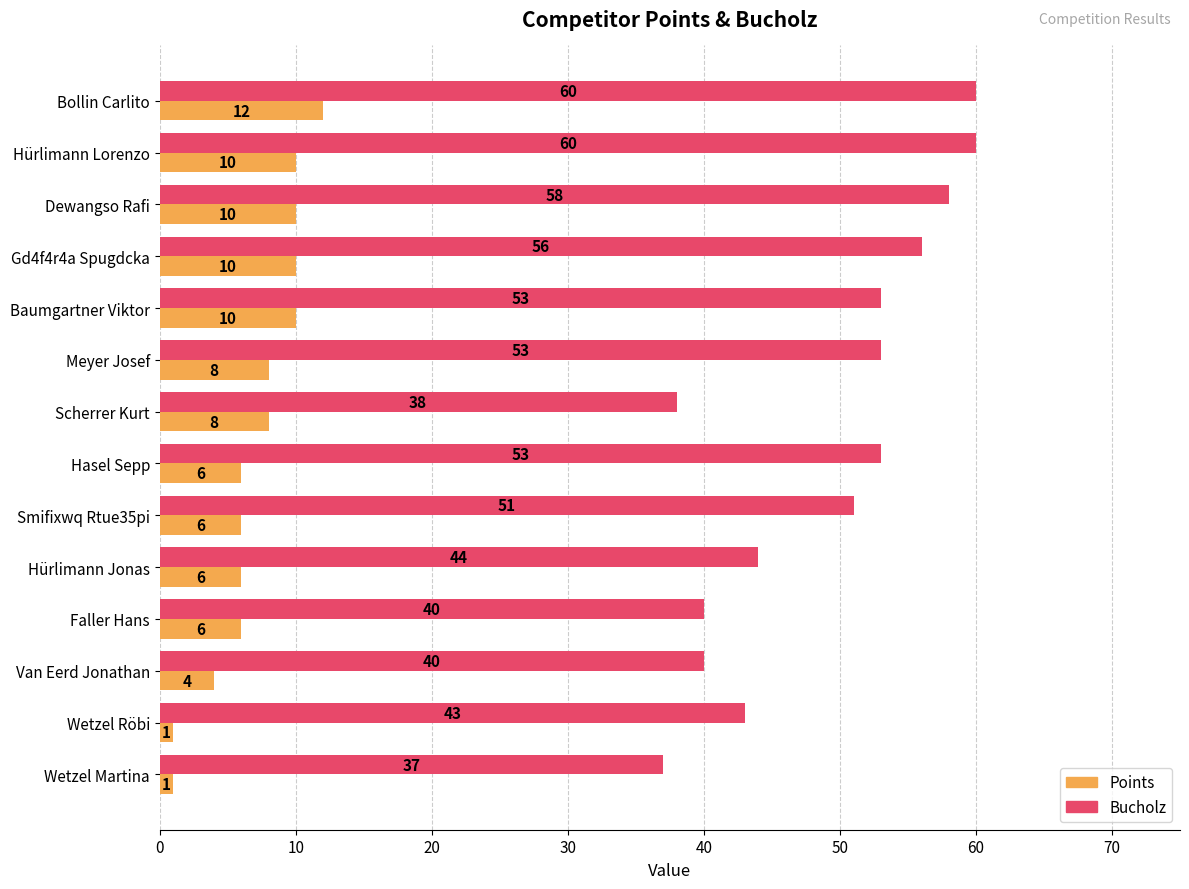

What is the minimum value shown in the chart?

1